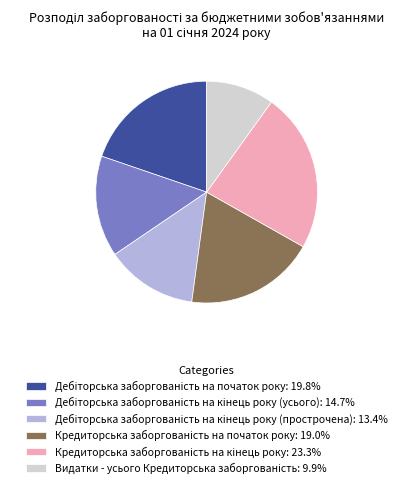

Does any single category account for the majority?

No